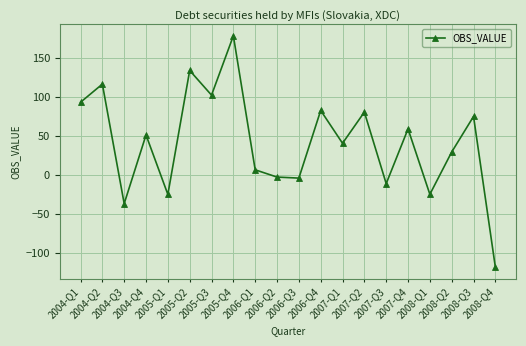

What is the value of the 19th point from the left?

75.0